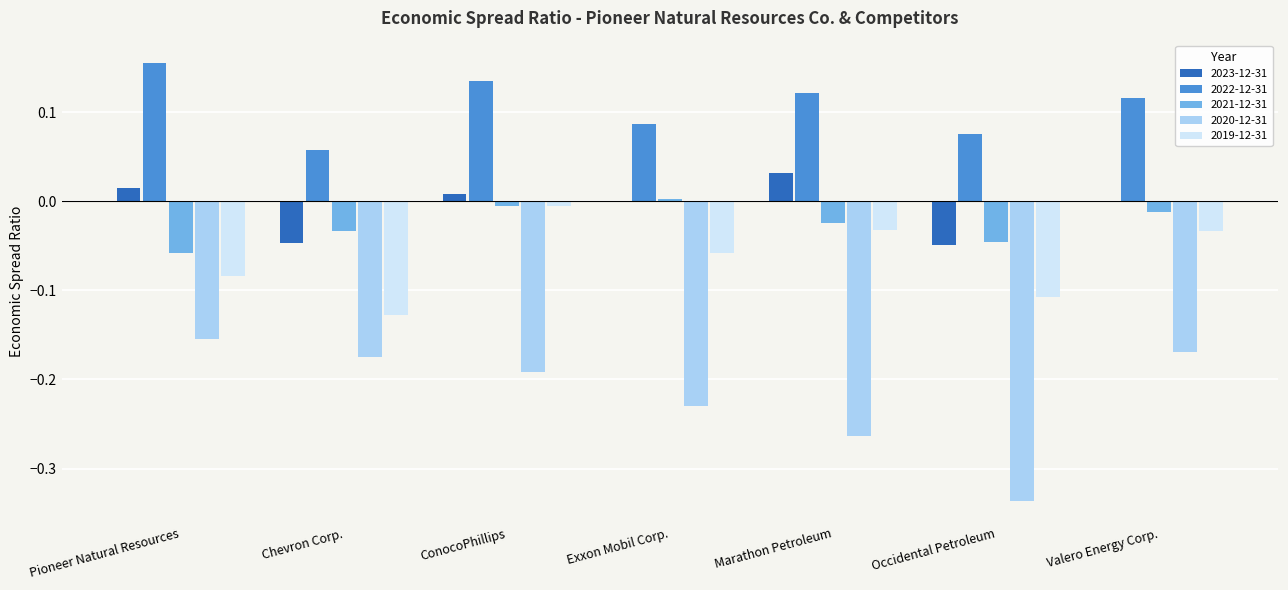

Which series has the largest total across all categories?

2022-12-31